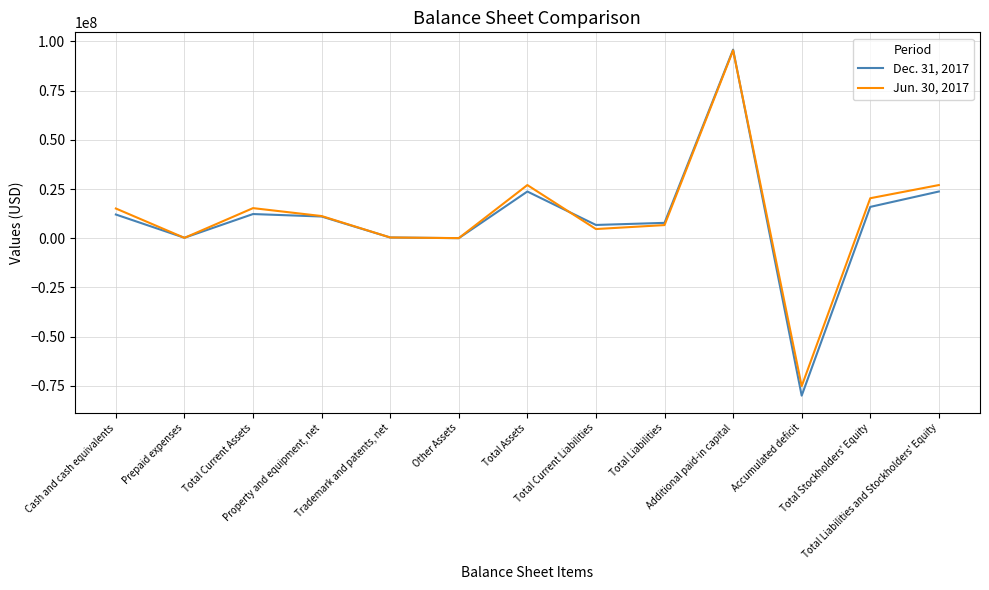

Which series has the widest spread of values?

Dec. 31, 2017